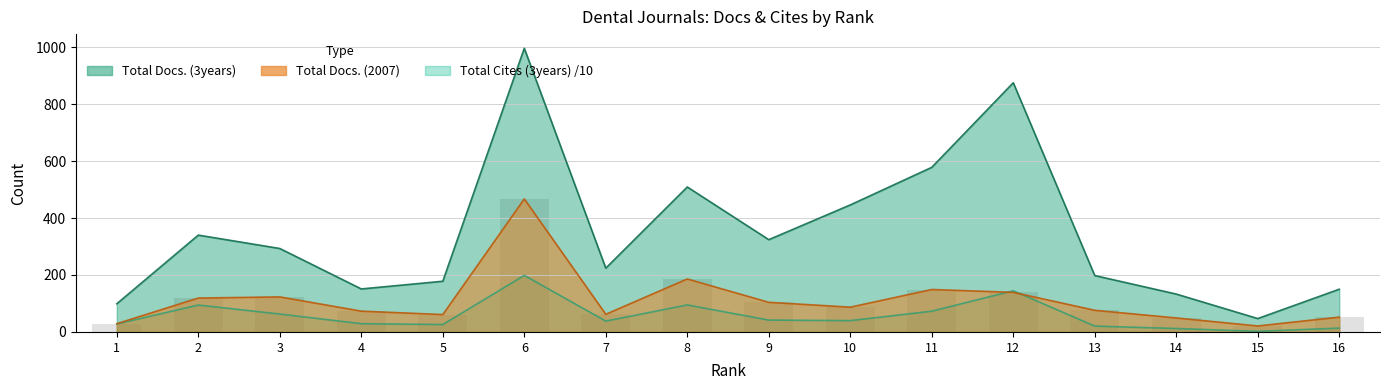

What is the difference between the Total Docs. (2007) values at 4 and 9?

31.0